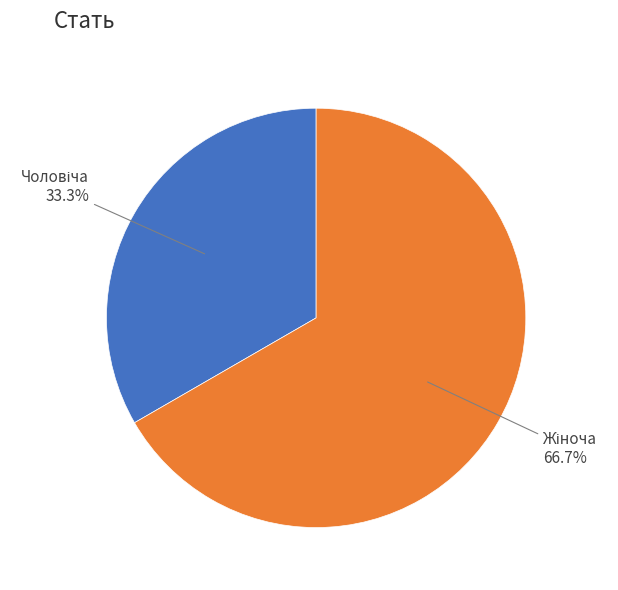

Does any single category account for the majority?

Yes